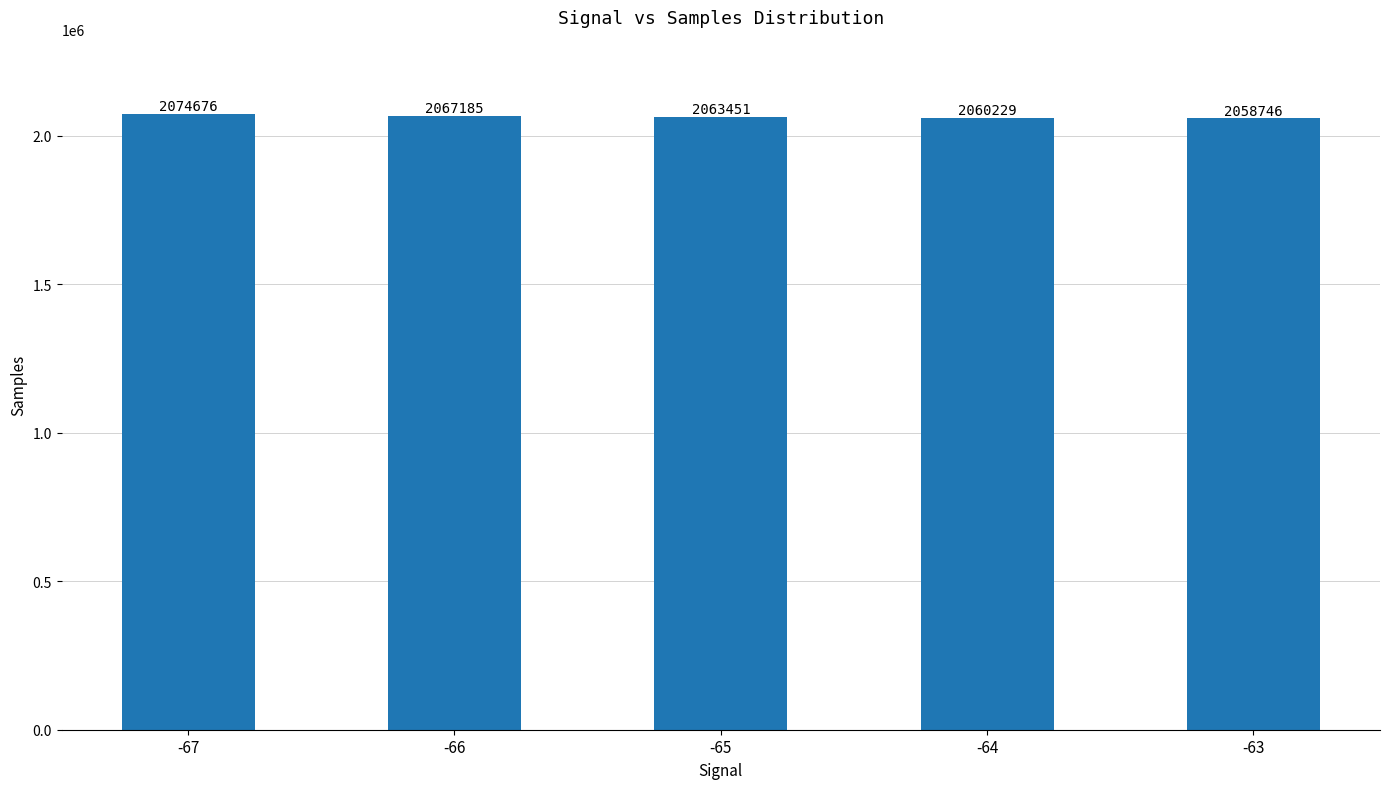

Reading left to right, extract all data points from this chart.

2074676	2067185	2063451	2060229	2058746